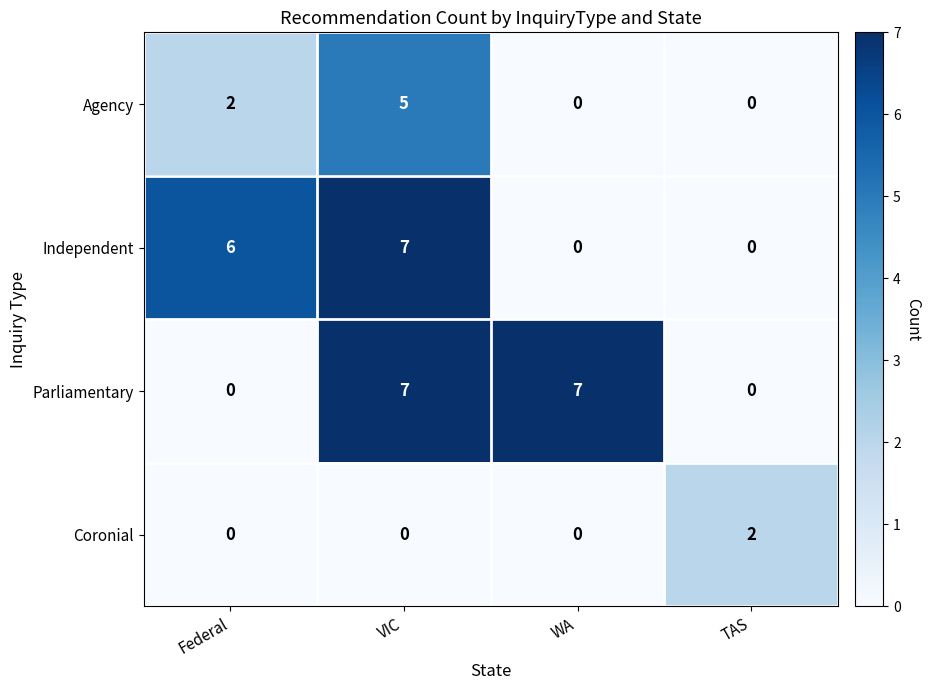

At how many categories does at least one series exceed 4?

3